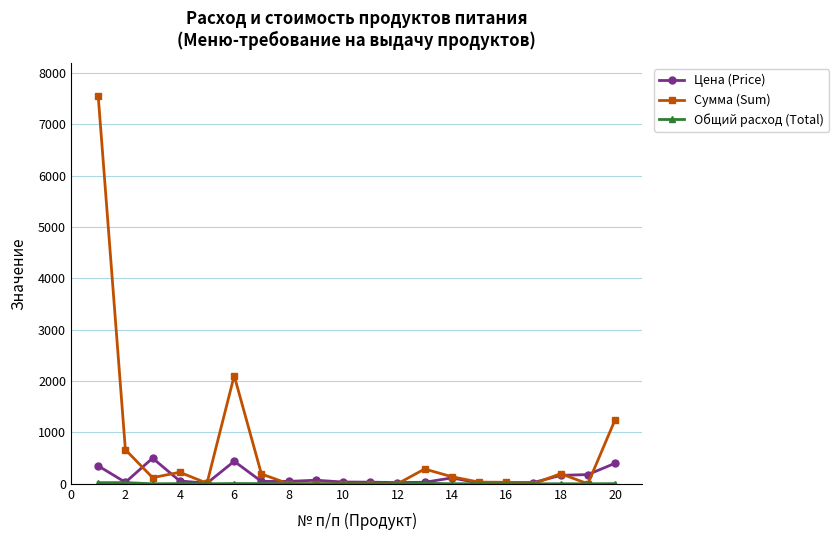

Does the chart have visible grid lines?

Yes